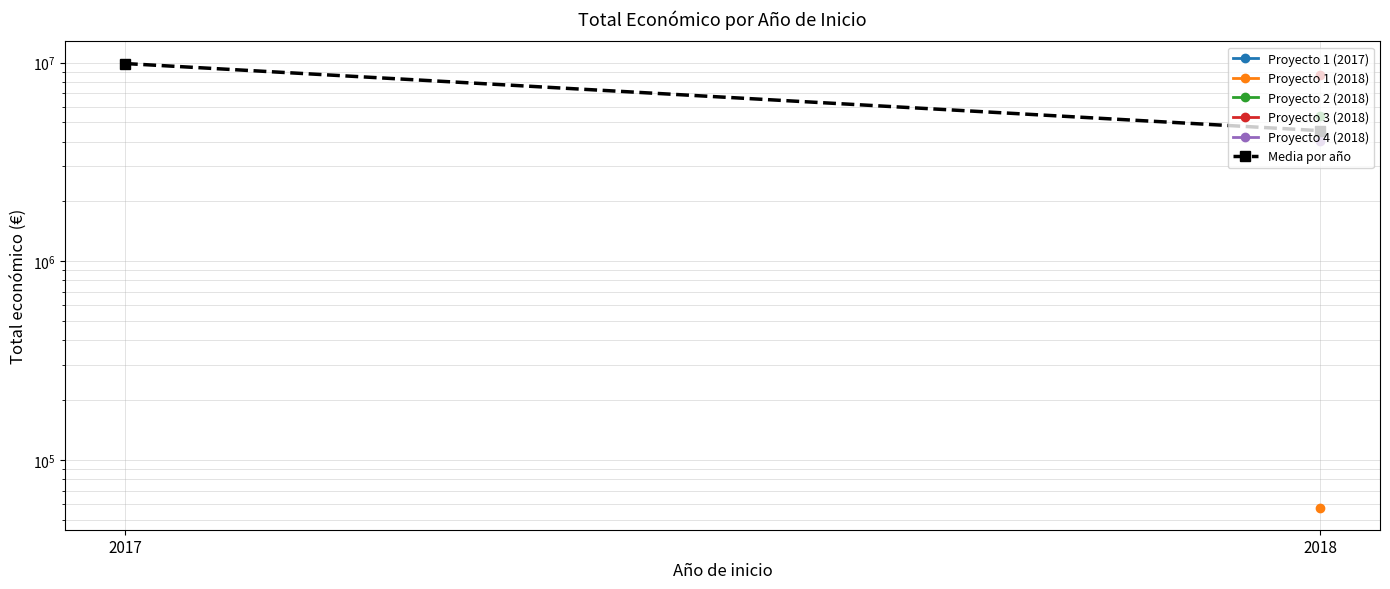

True or false: Media por año has a value of 1358358.8 at 2018.

False